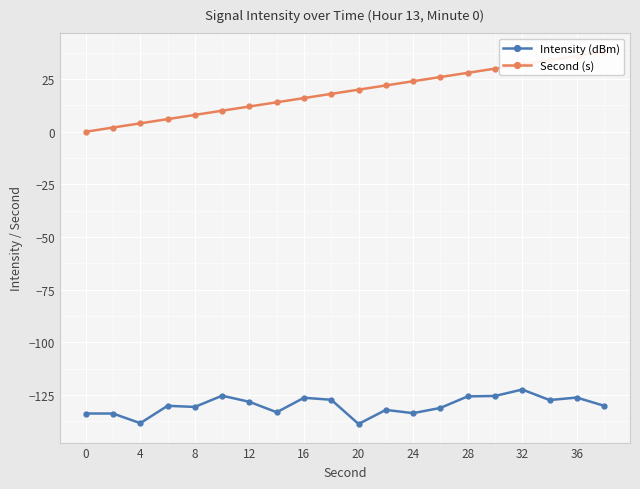

What is the maximum value for Intensity (dBm)?

-122.5